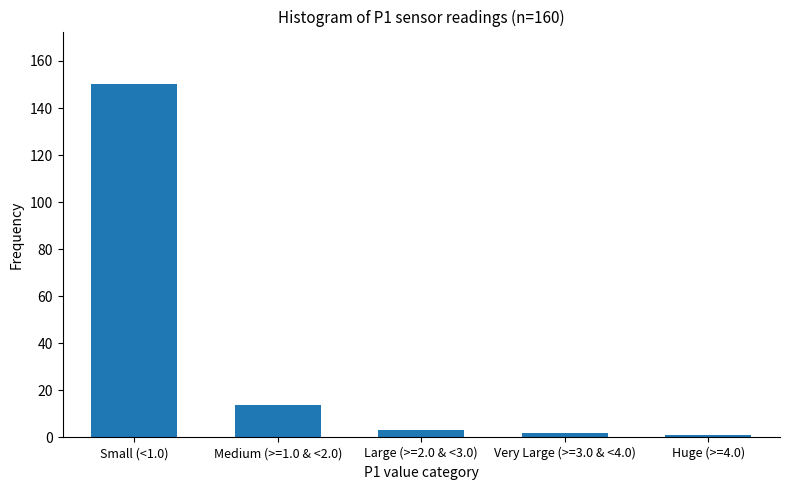

Reading left to right, extract all data points from this chart.

Small (<1.0)=150	Medium (>=1.0 & <2.0)=14	Large (>=2.0 & <3.0)=3	Very Large (>=3.0 & <4.0)=2	Huge (>=4.0)=1